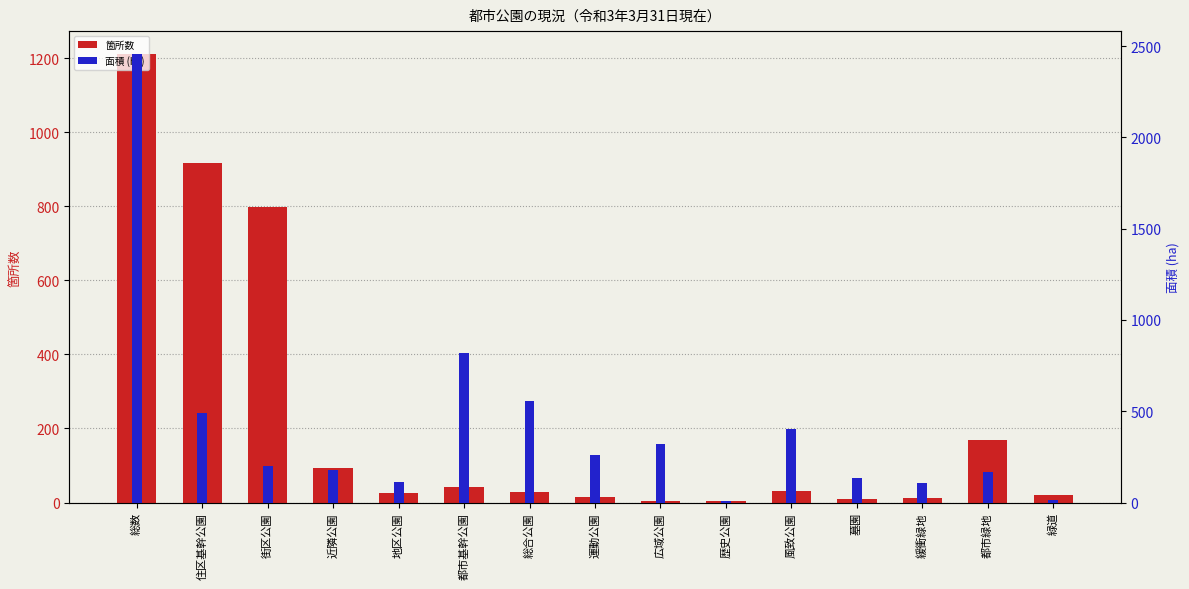

The 箇所数 series shows 25.4 at 運動公園. True or false?

False